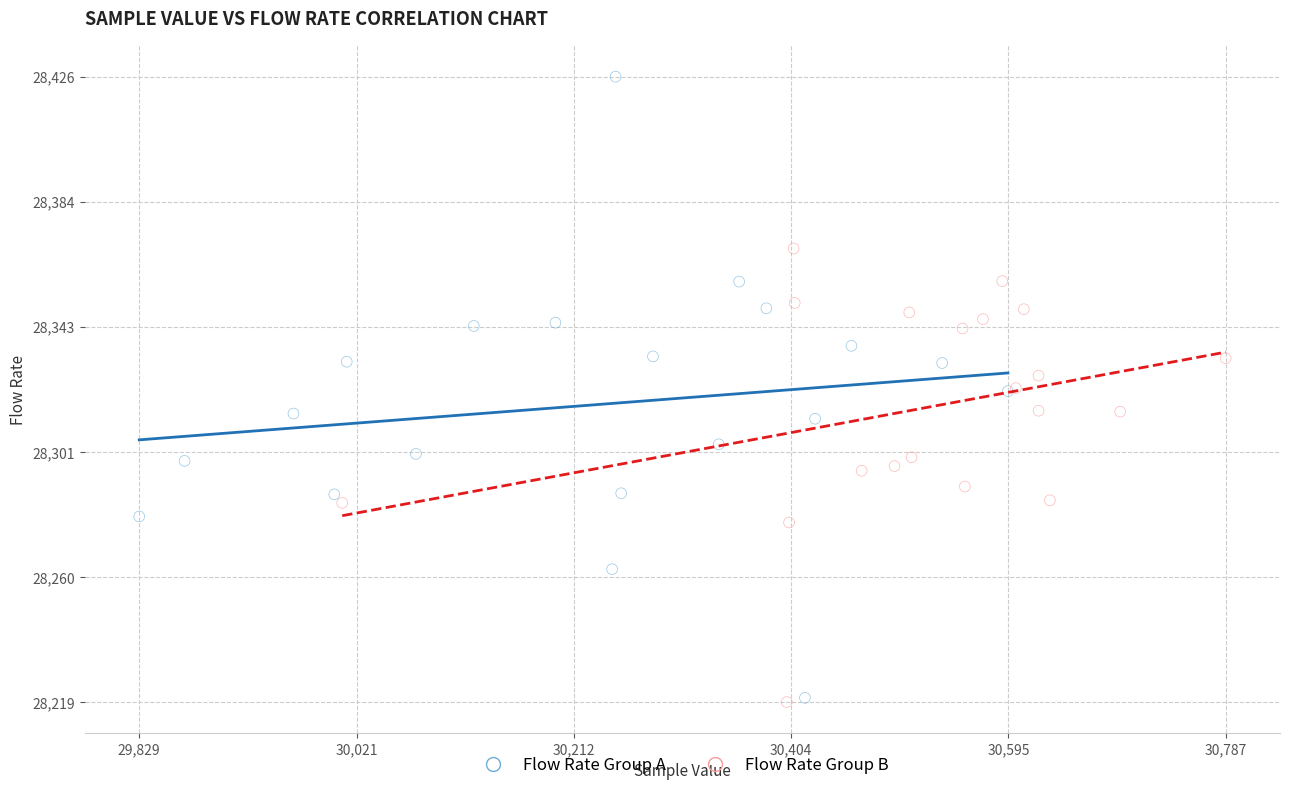

Which series has the largest Y range (max minus min)?

Flow Rate Group A